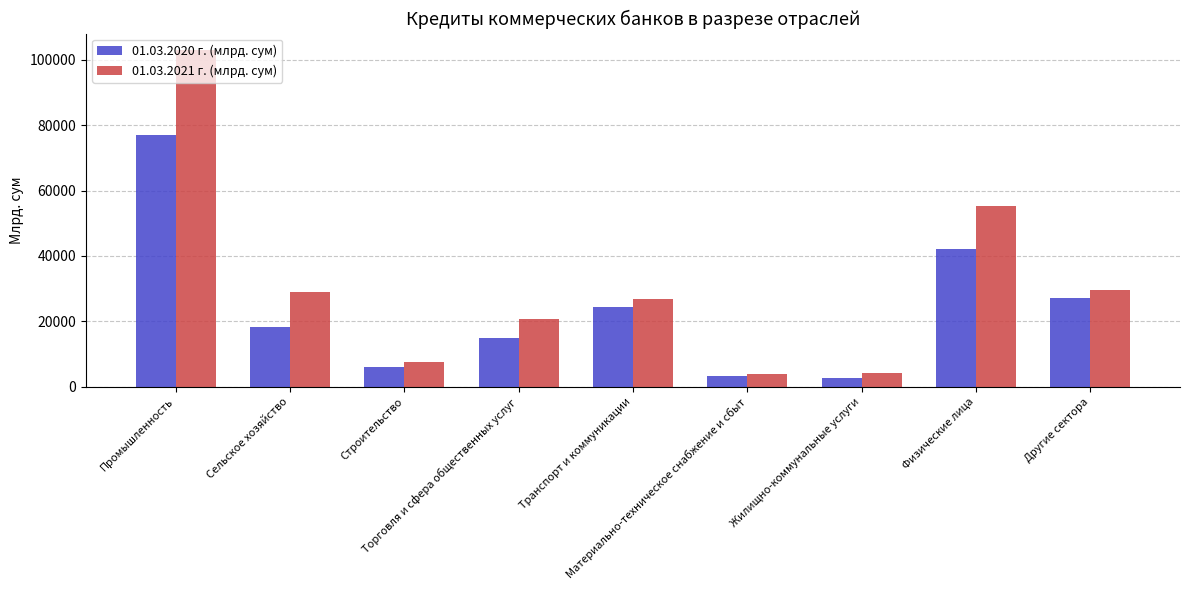

At how many categories does at least one series exceed 30649?

2